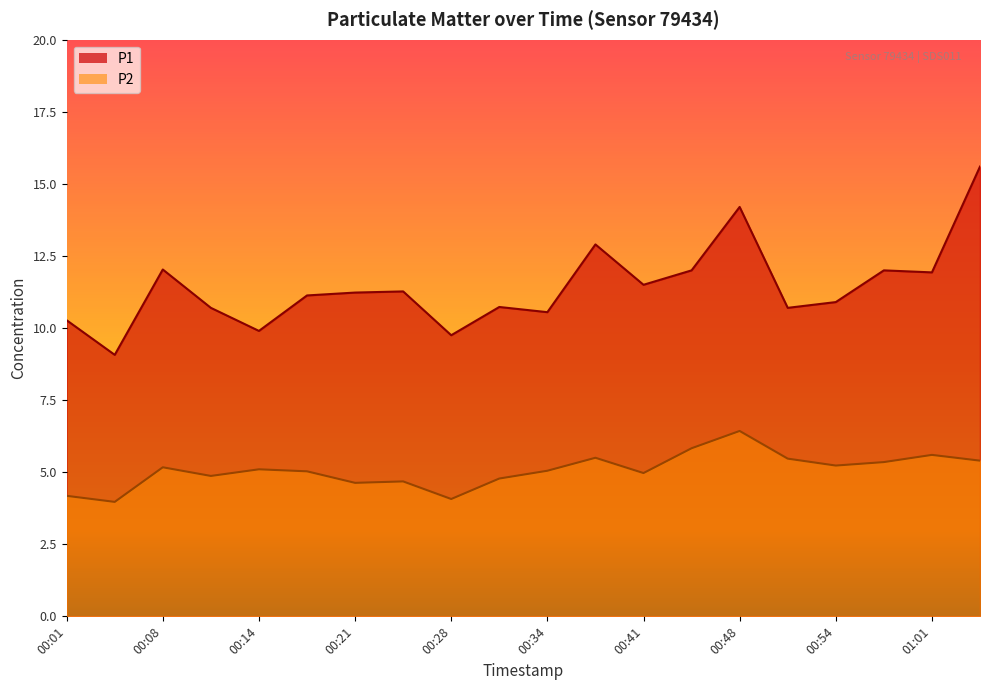

What is the total value across all series at 00:31?

15.5